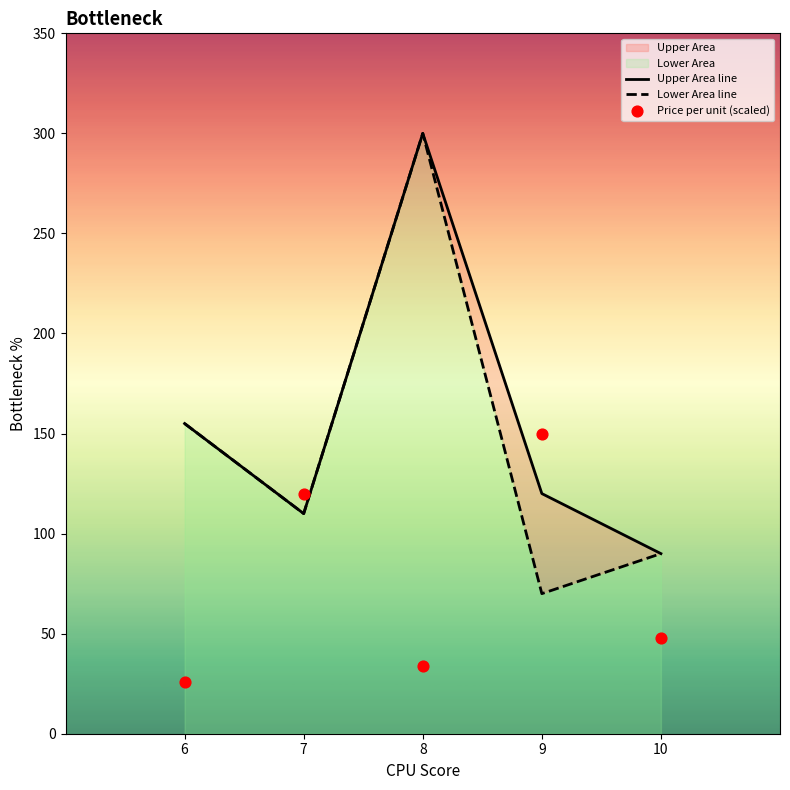

At which category is the sum across all series the highest?

8